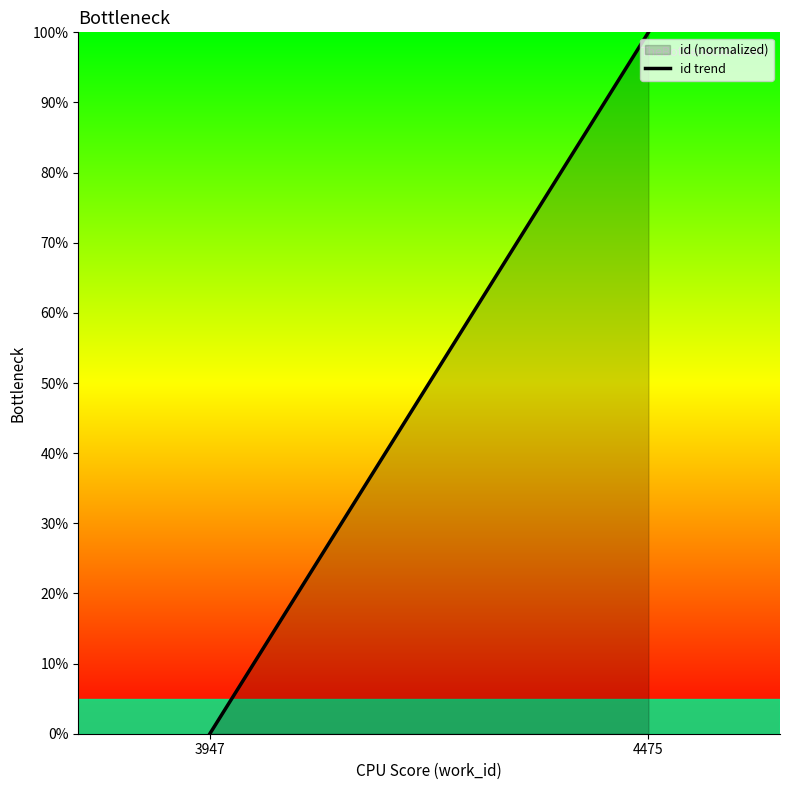

List the labels in order of value, smallest first.

3947, 4475